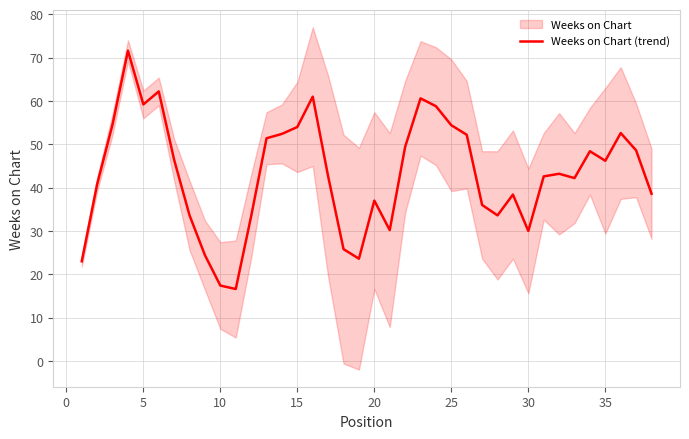

Is it true that Weeks on Chart (trend) equals 28.4 at 5?

False